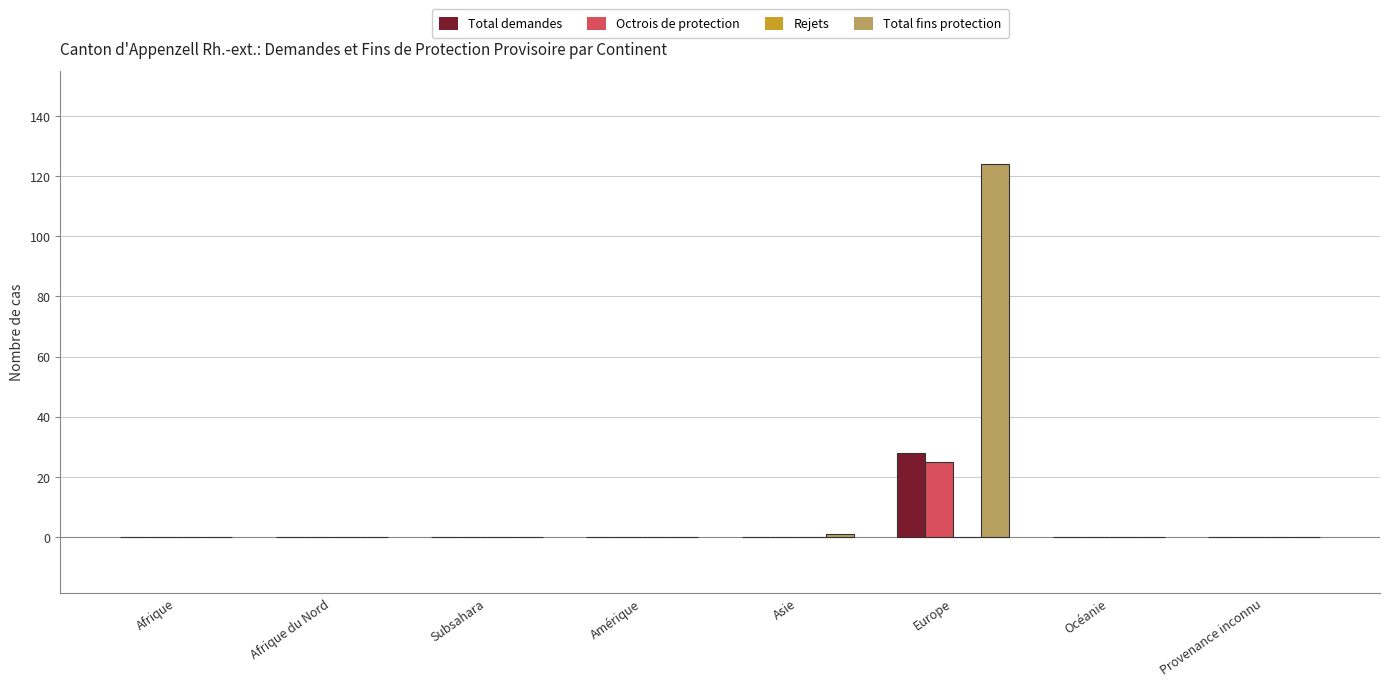

Which category has the highest value in the Total fins protection series?

Europe